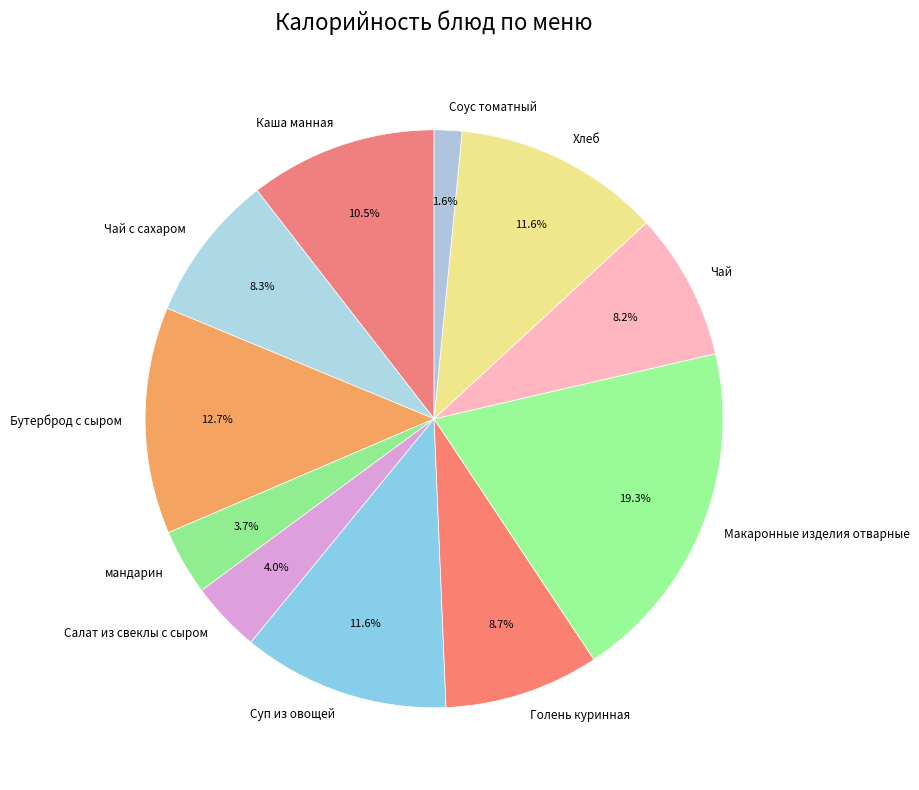

How many slices are in this pie chart?

11